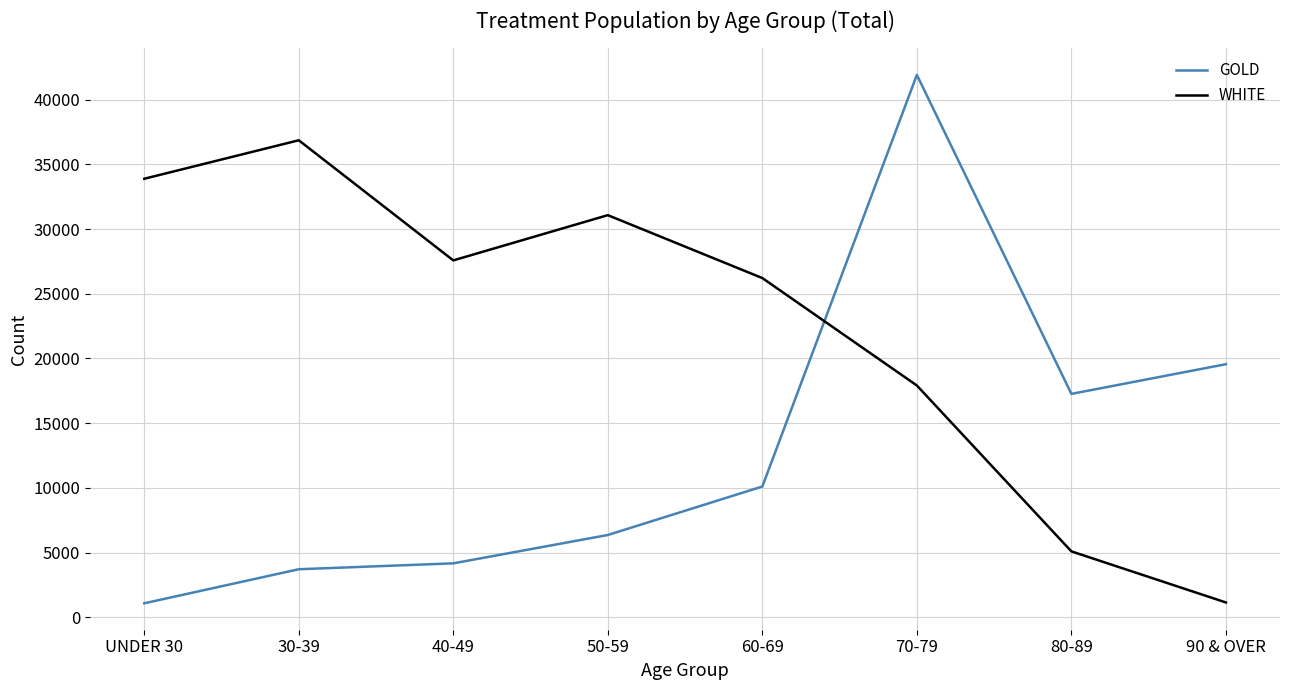

True or false: WHITE and GOLD cross at least once.

True